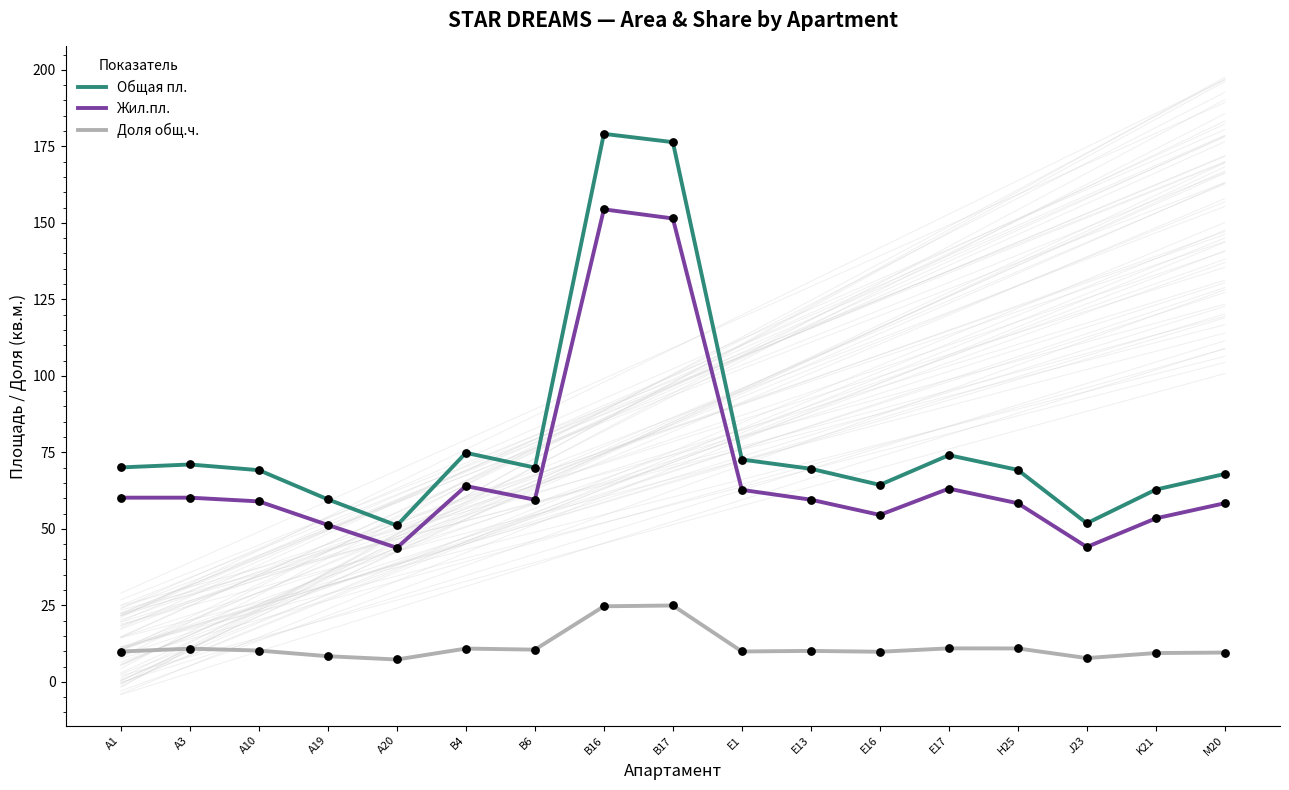

Which series reaches the maximum Y coordinate?

Общая пл.